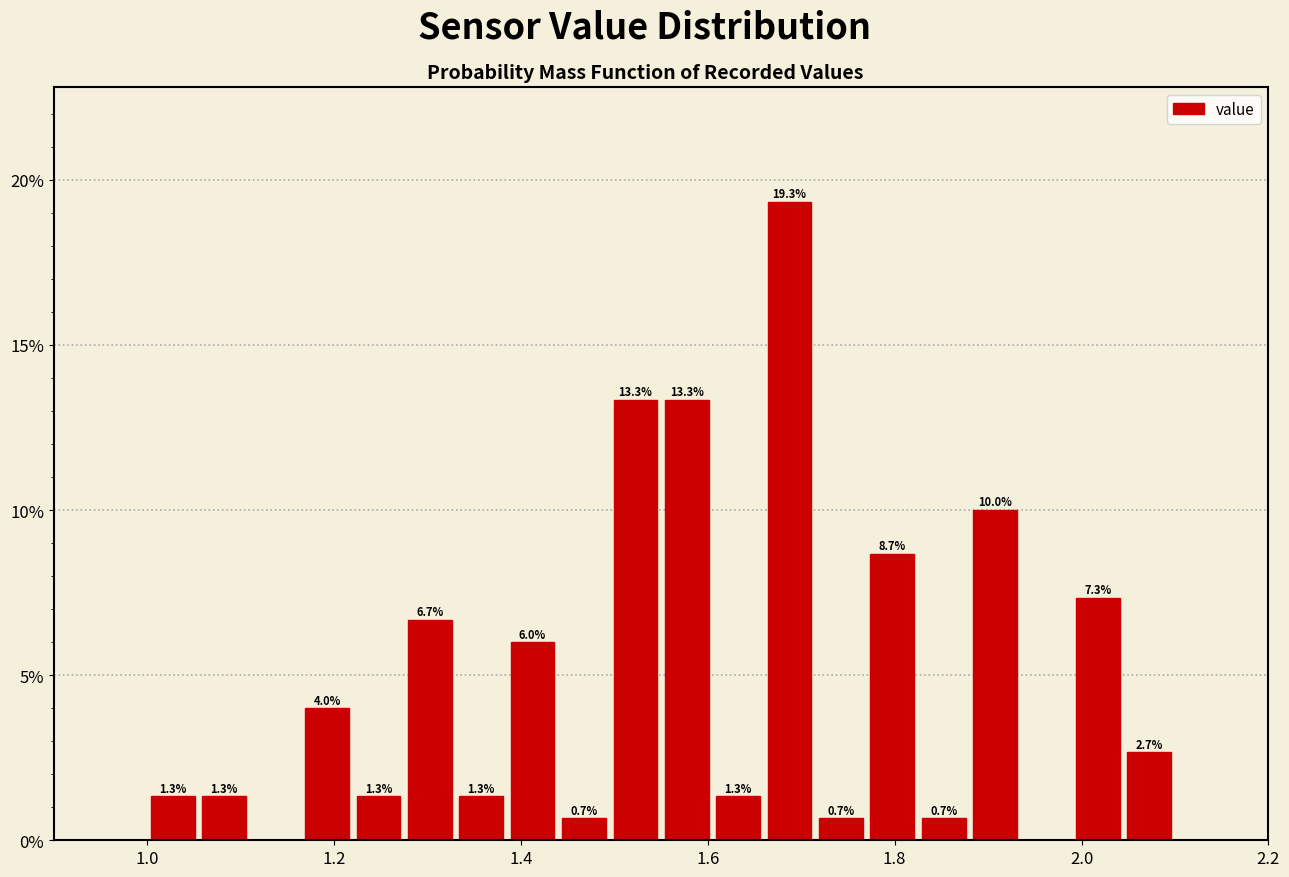

Read against the x-axis, roughly where is the centre of the tallest bar?

1.68